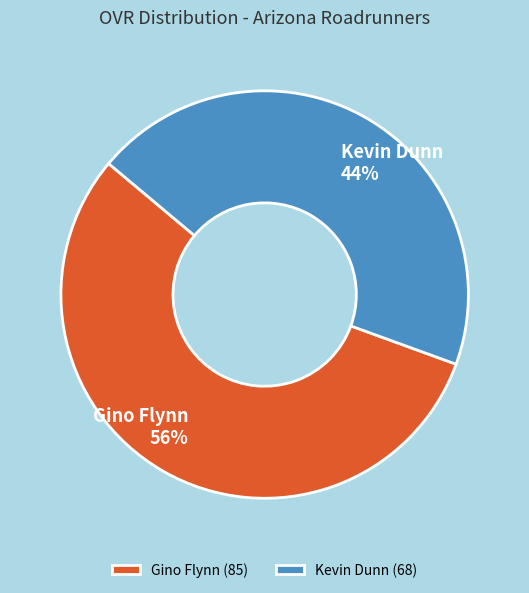

How many slices are in this pie chart?

2